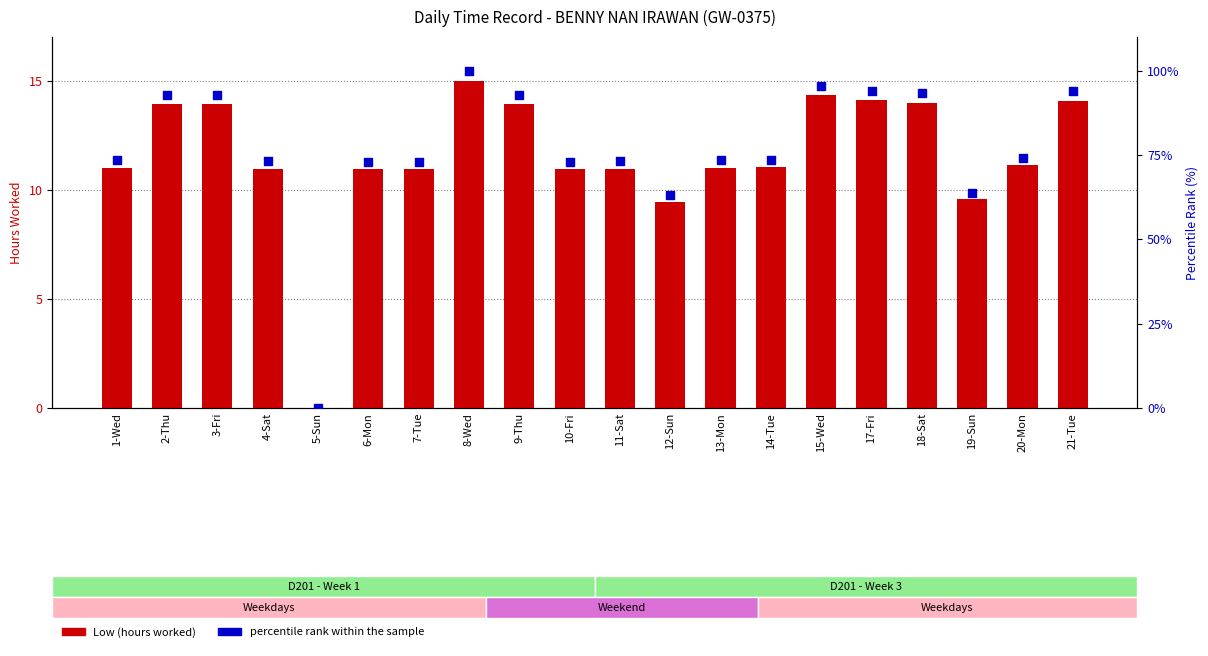

Which series has the largest Y range (max minus min)?

Percentile rank within sample